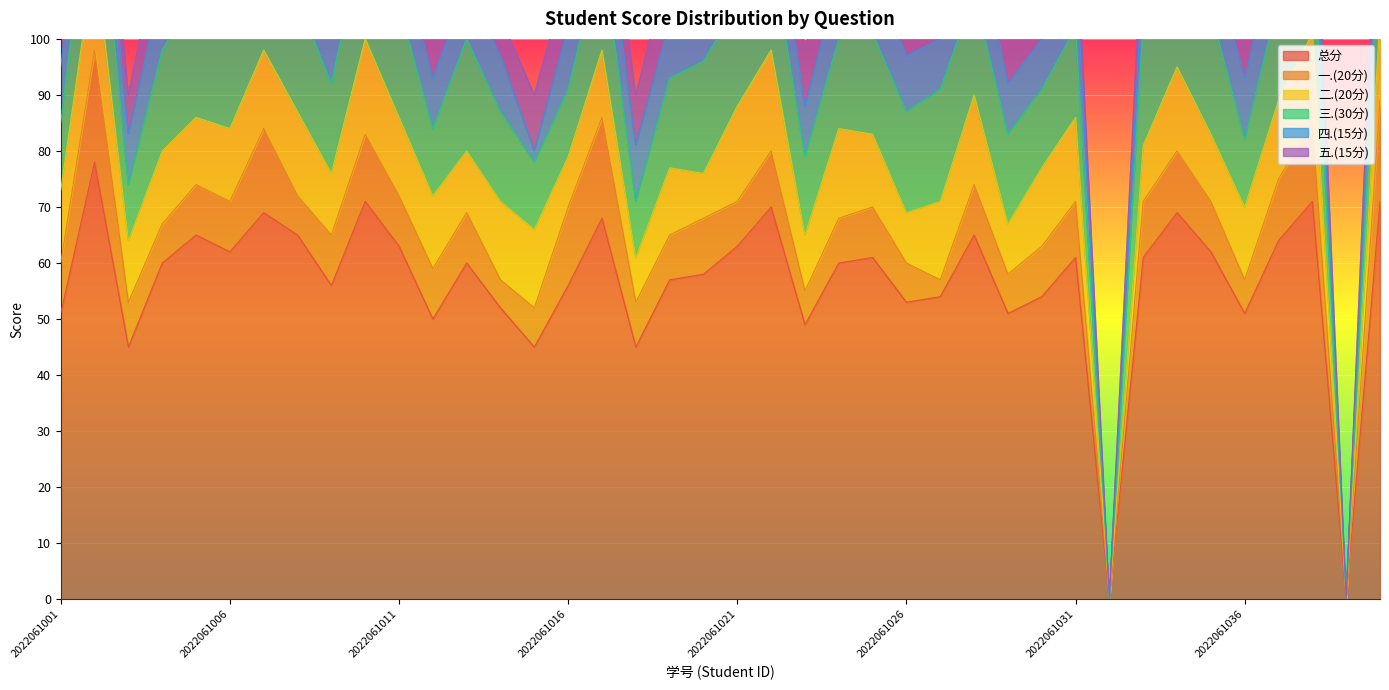

The 四.(15分) series shows 20 at 2022061031. True or false?

False